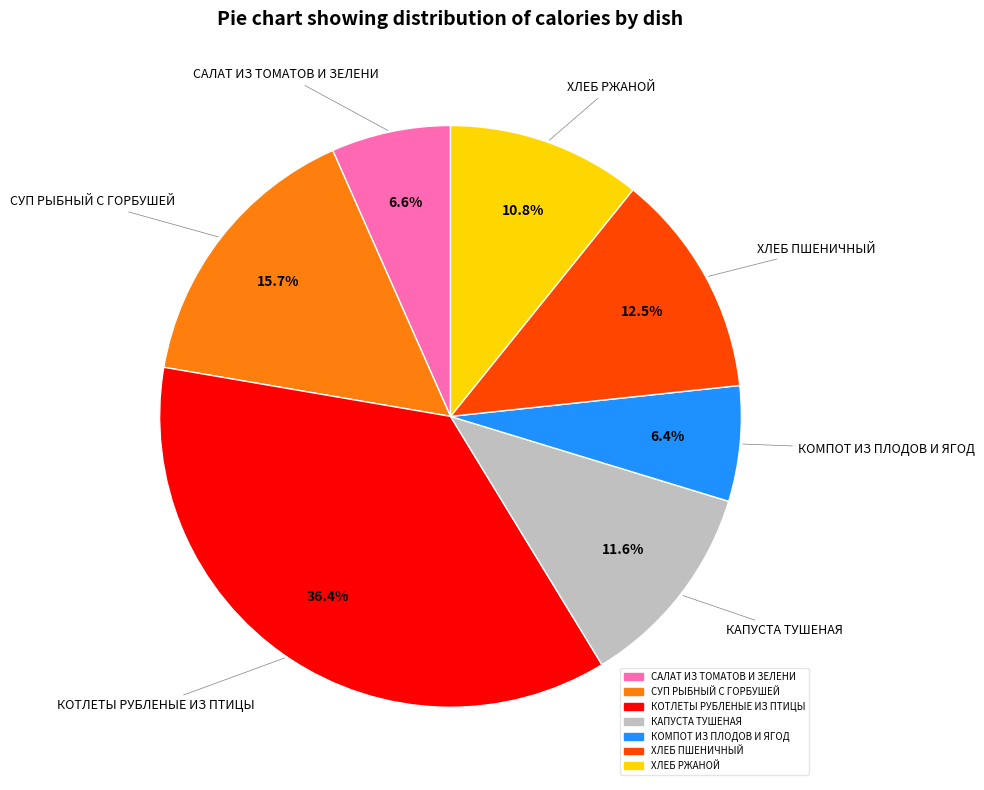

The ХЛЕБ РЖАНОЙ slice represents 26% of the pie. True or false?

False